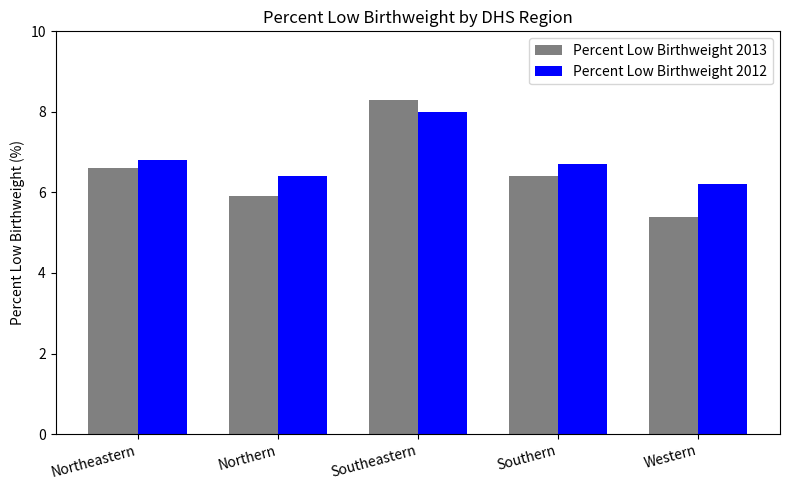

How many bars are there in each group?

2